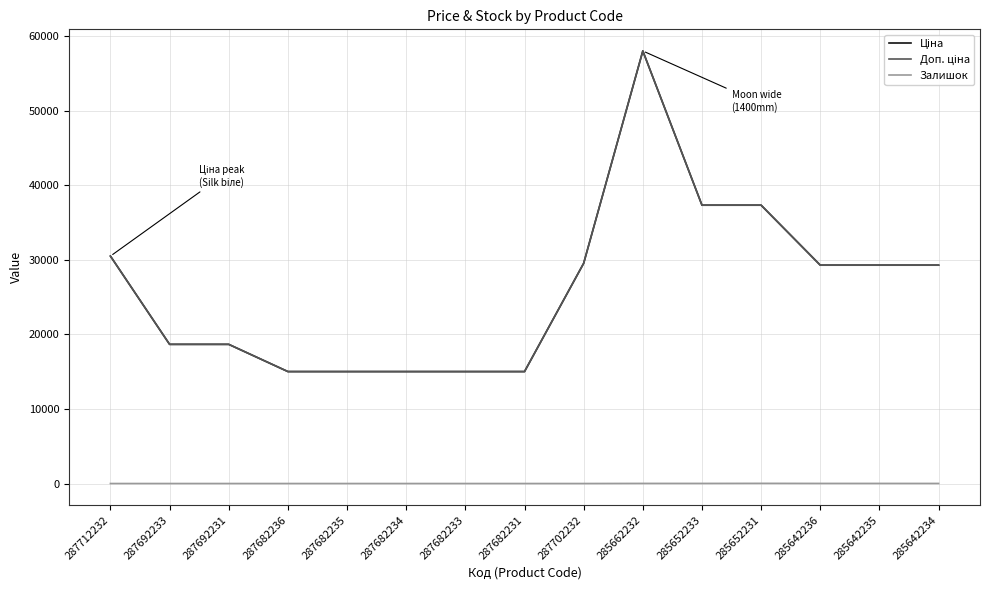

Is this an area chart (filled region under the line)?

No